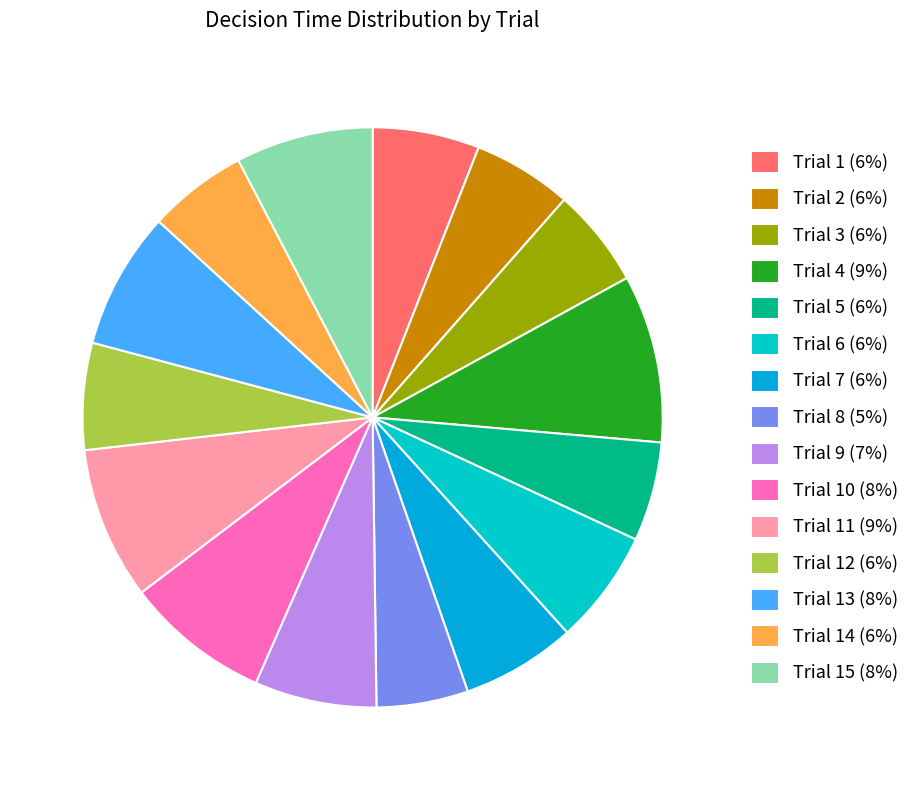

How many slices are in this pie chart?

15